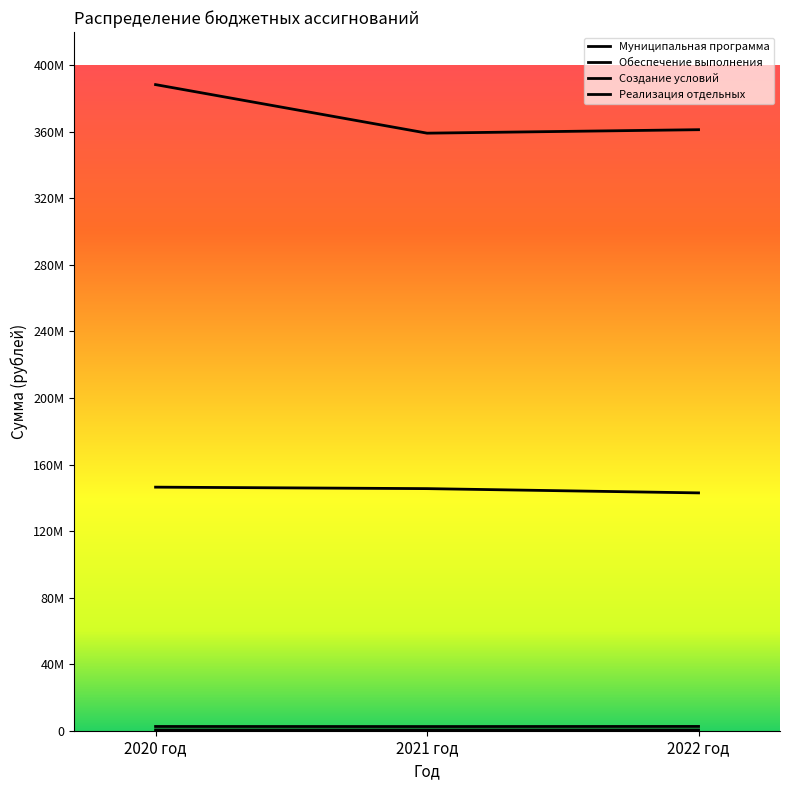

Is it true that Создание условий equals 32194.0 at 2022 год?

False